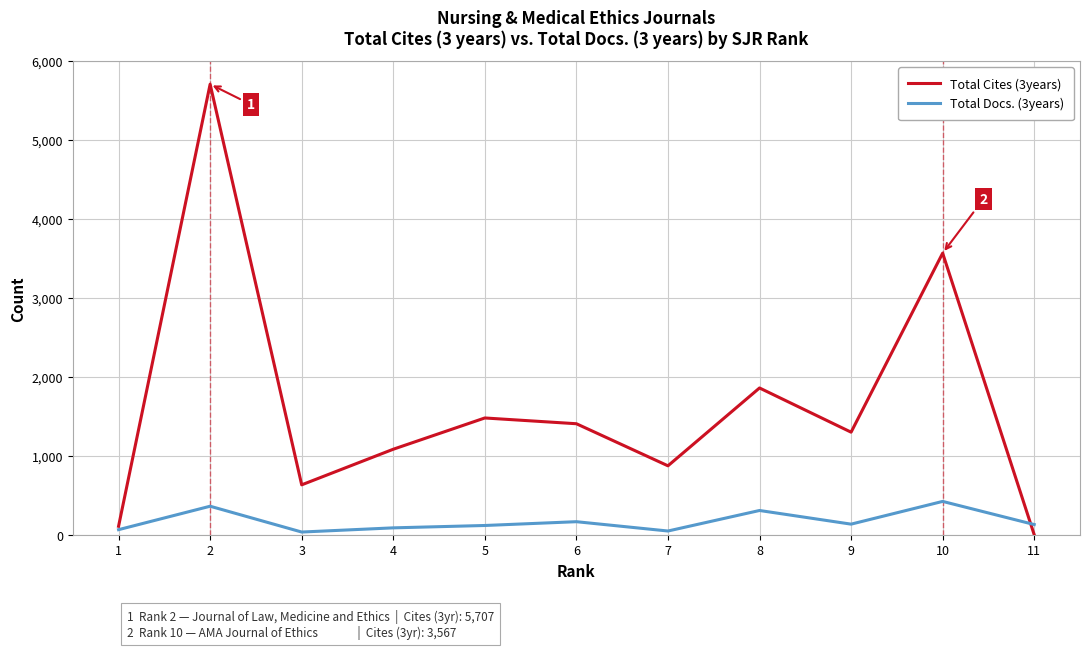

True or false: Total Docs. (3years) has a value of 34 at 3.

True